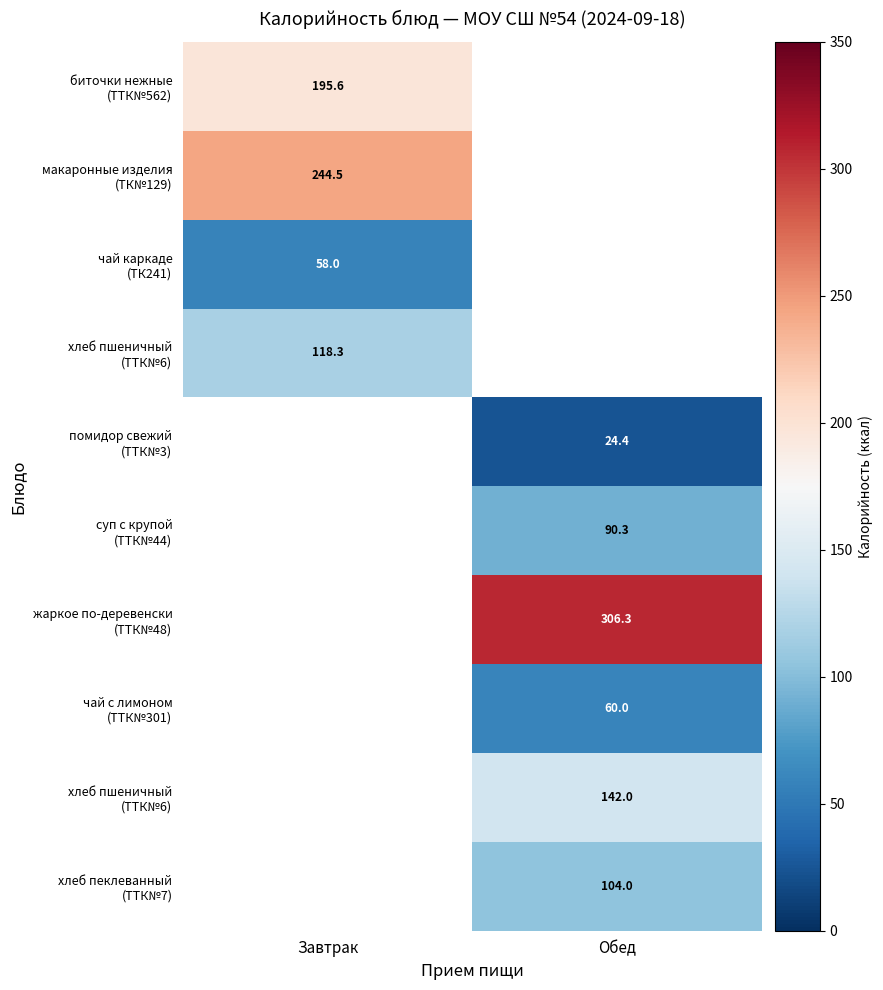

What is the smallest value displayed?

24.4